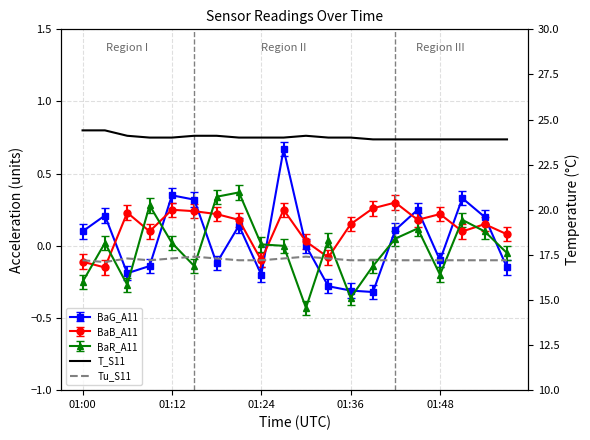

How many categories are shown in the chart?

20